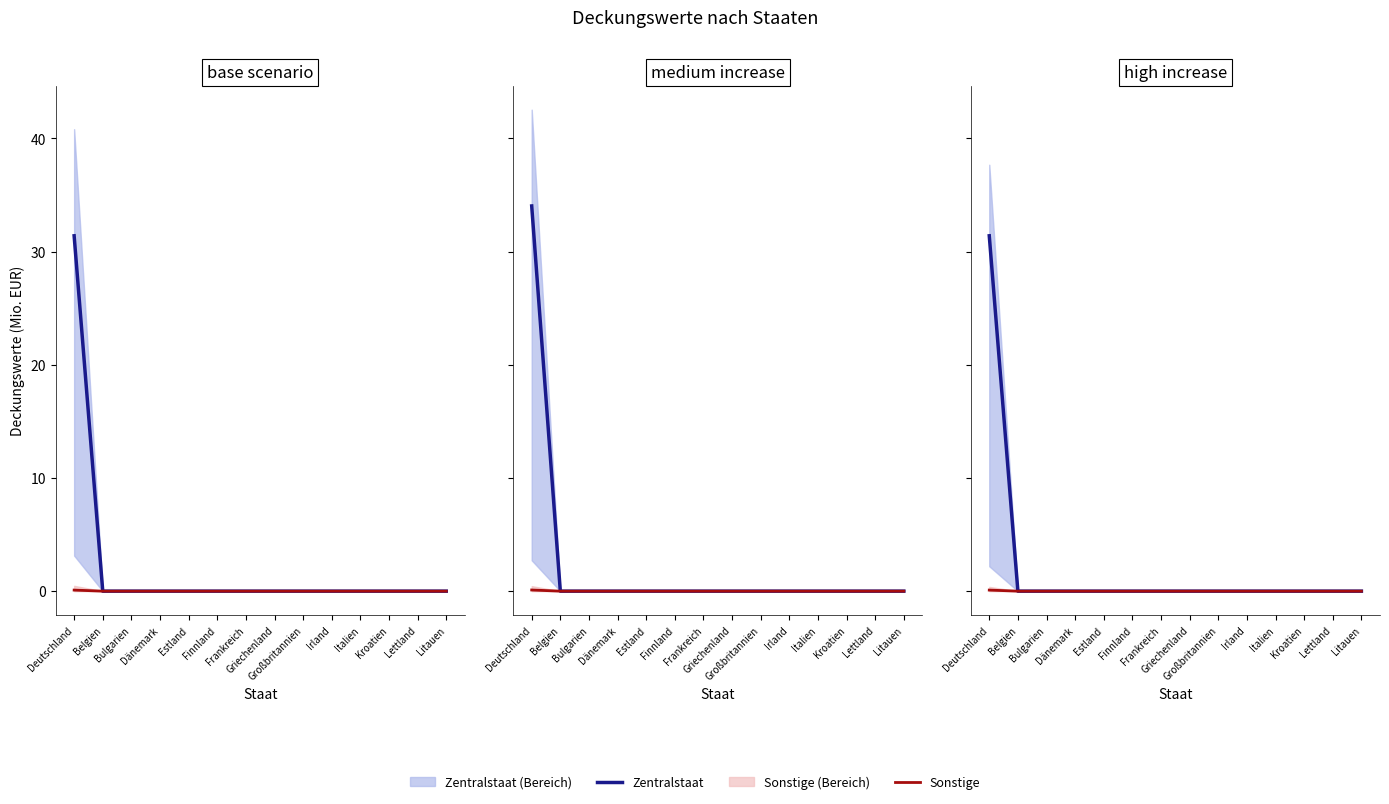

At which label is Zentralstaat closest to 15?

Belgien